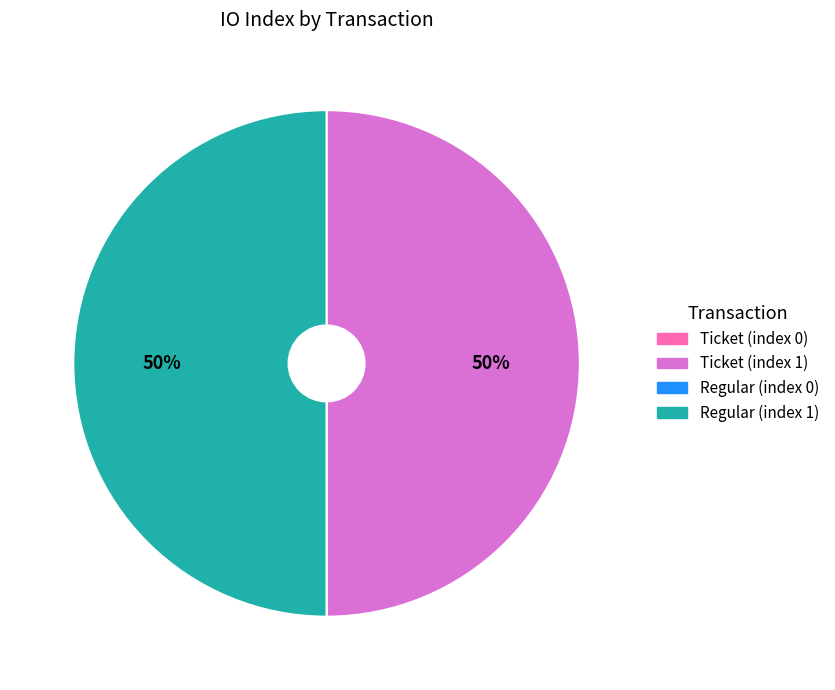

True or false: Ticket (index 1) accounts for 57% of the total.

False